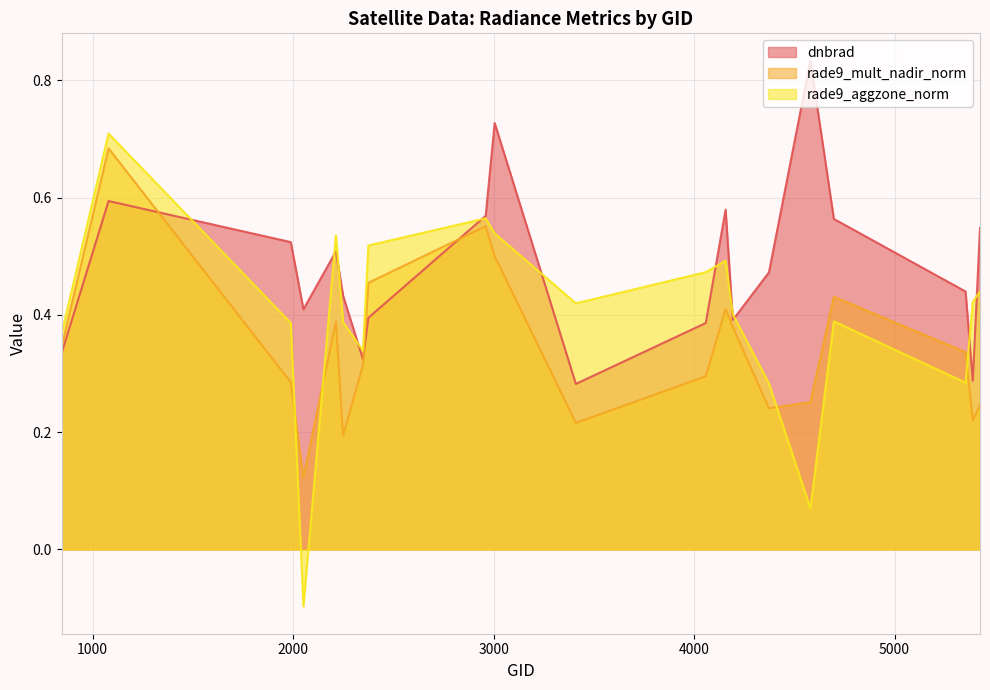

List the series in order of their peak value, highest first.

dnbrad, rade9_aggzone_norm, rade9_mult_nadir_norm